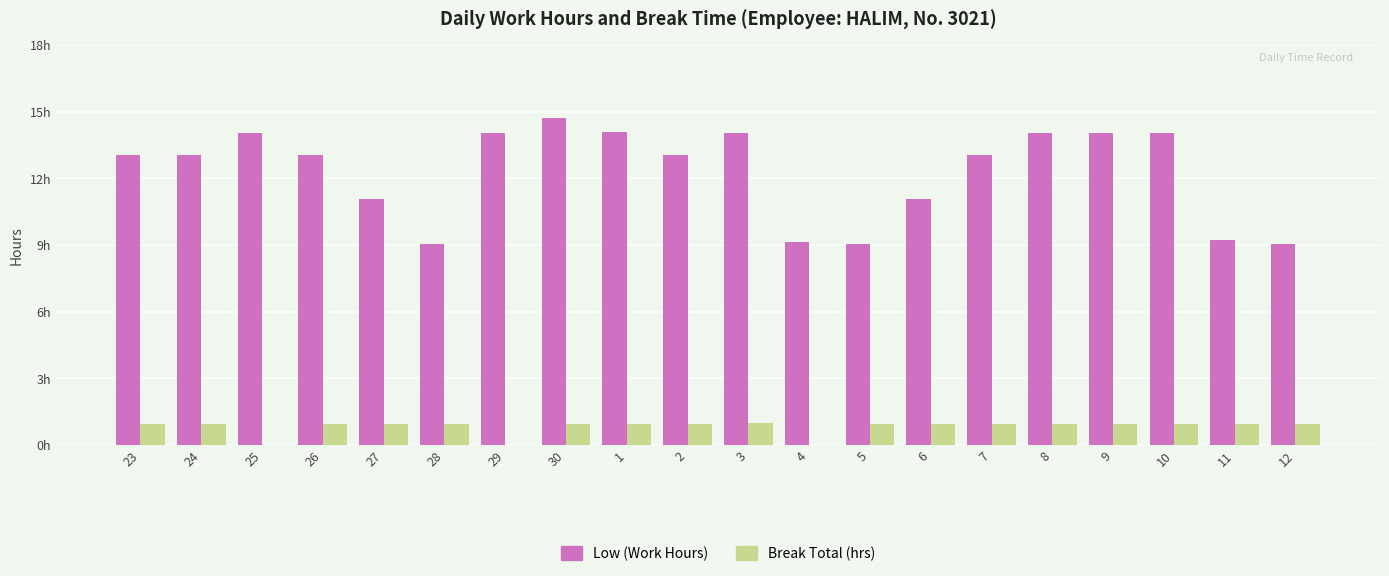

List the labels in order of Low (Work Hours) value, largest first.

30, 1, 25, 9, 8, 10, 29, 3, 7, 24, 23, 26, 2, 27, 6, 11, 4, 12, 28, 5